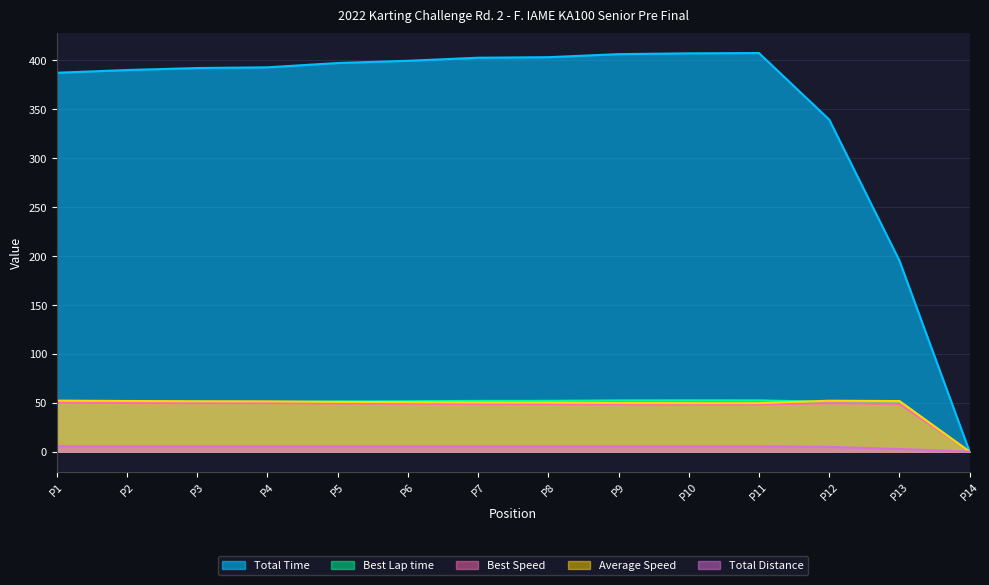

Which category has the lowest value in the Total Time series?

P14